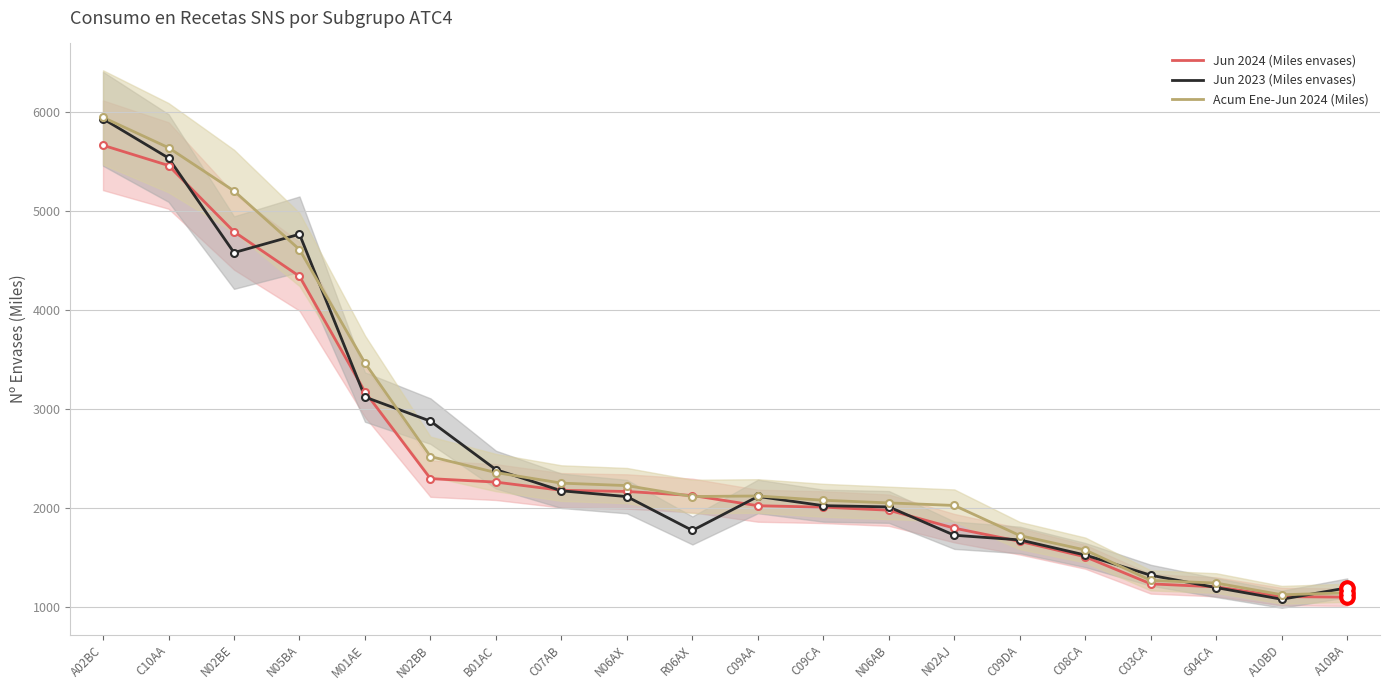

Where is the first local maximum for Acum Ene-Jun 2024 (Miles)?

C09AA